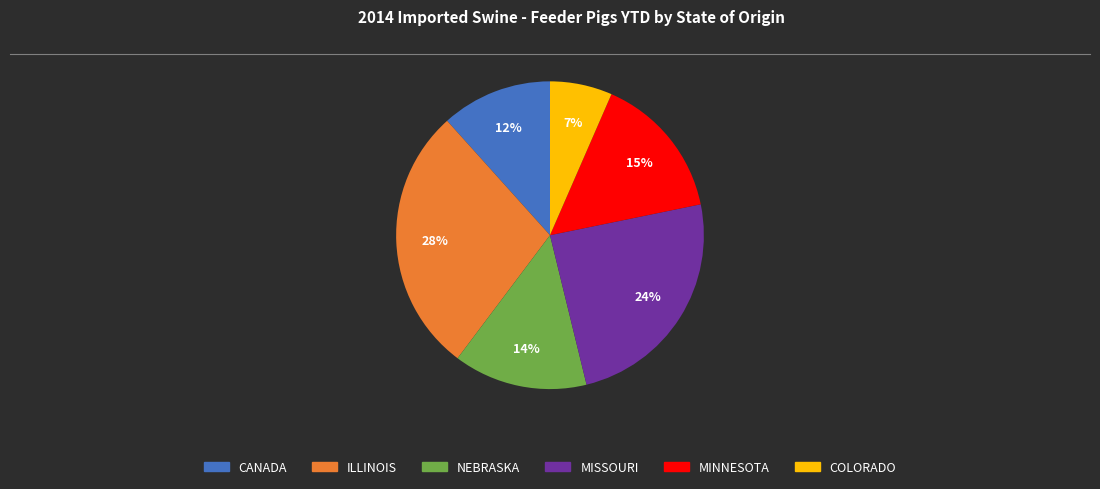

Is it true that MINNESOTA is 9% of the pie?

False